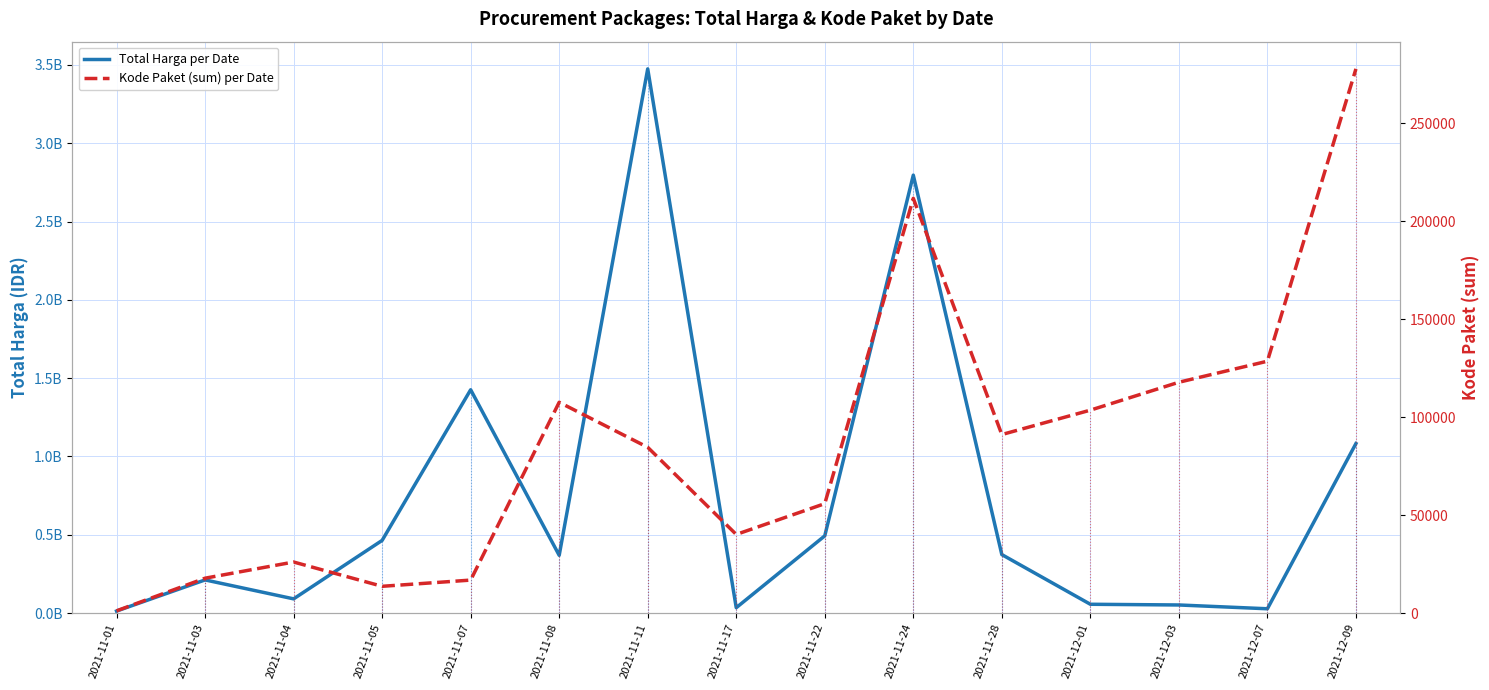

True or false: Total Harga per Date and Kode Paket (sum) per Date cross at least once.

False